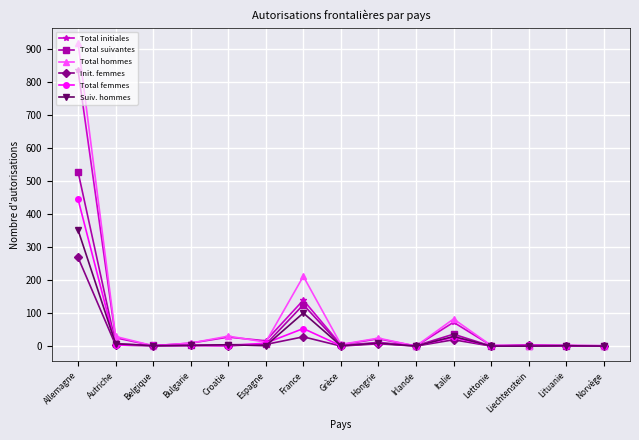

What is the spread (max minus min) of values at Espagne?

15